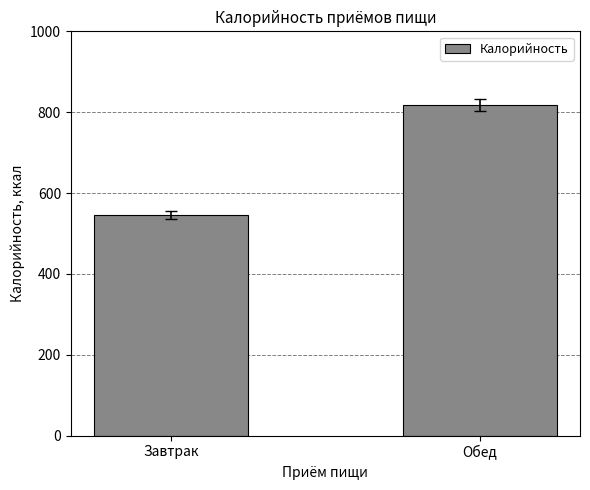

What is the smallest value displayed?

545.5